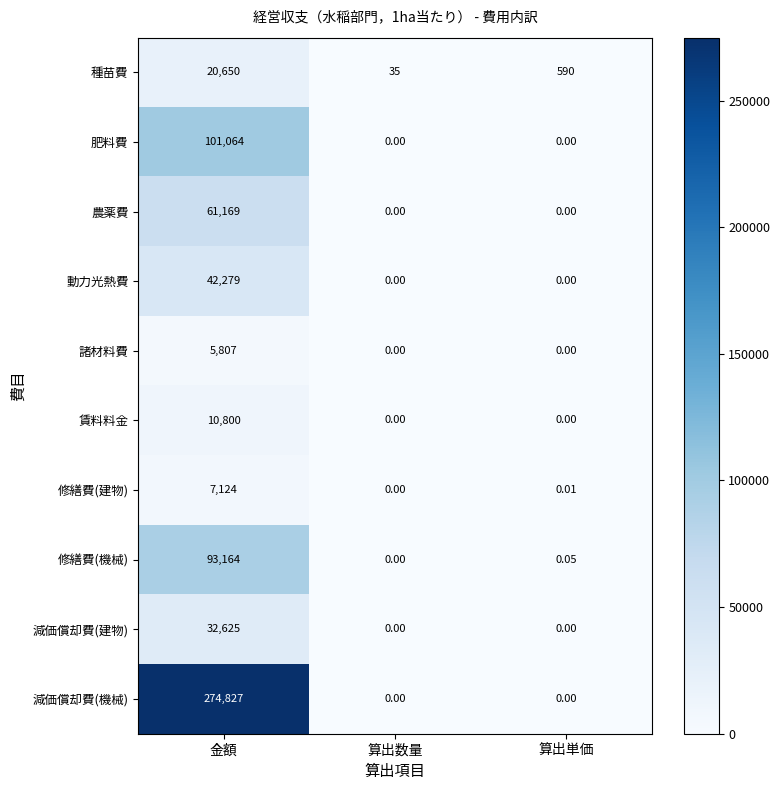

At which category is the sum across all series the highest?

金額